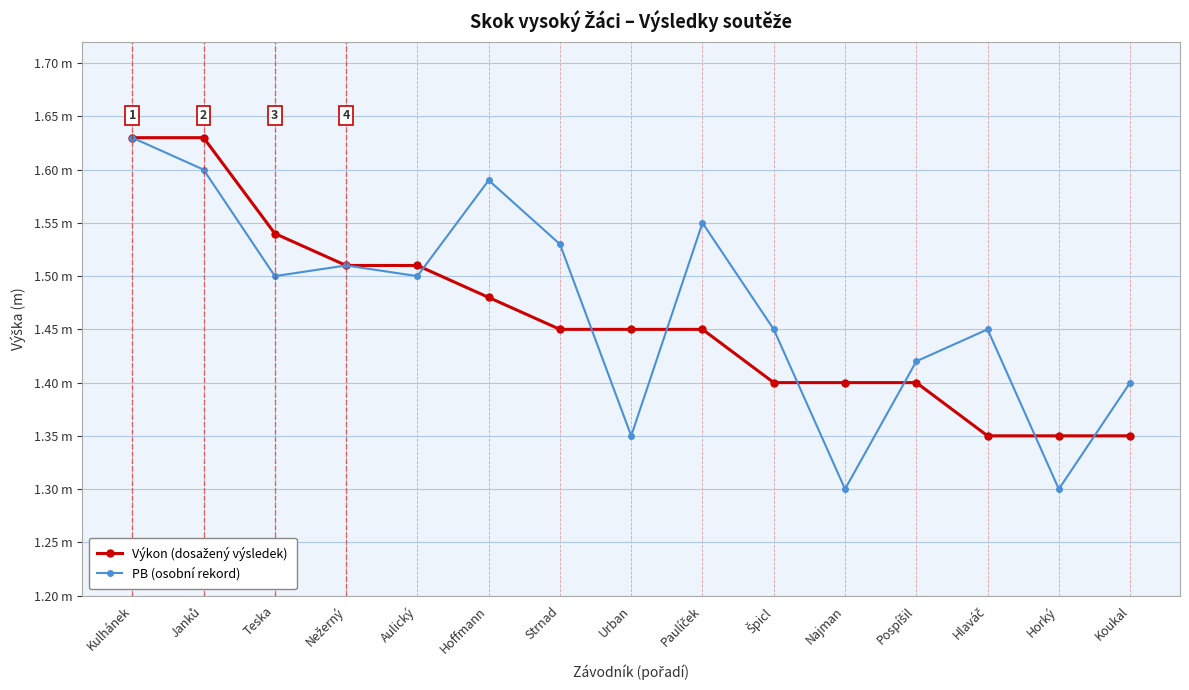

Does the chart have visible grid lines?

Yes